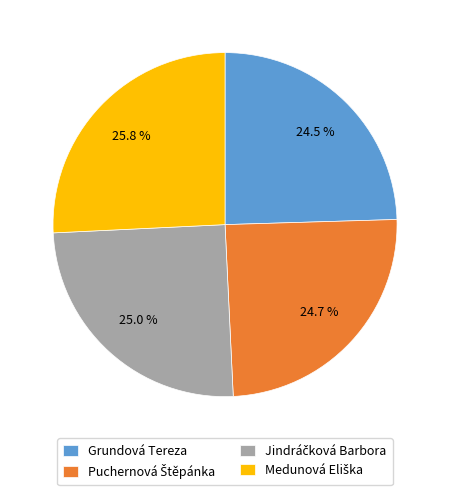

Is there a majority slice in this chart?

No